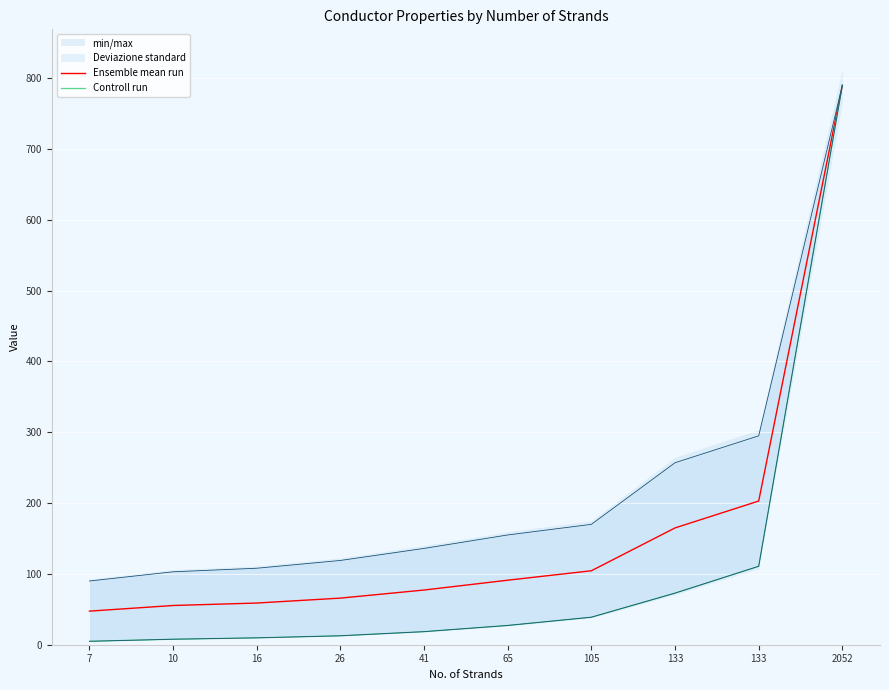

At which category is the sum across all series the highest?

2052